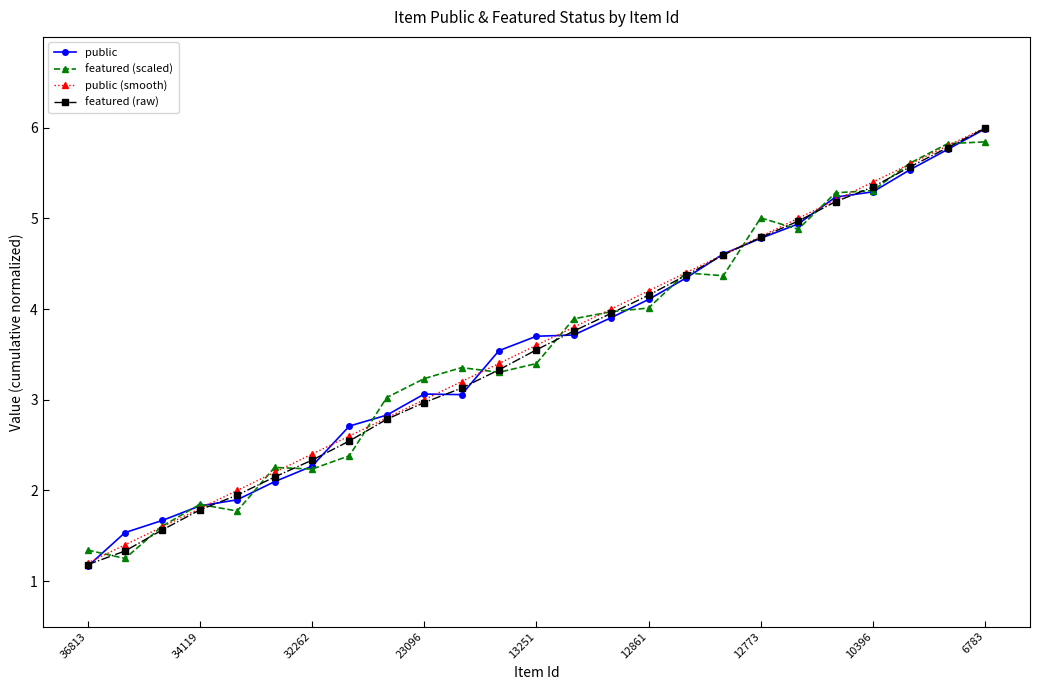

What is the sum of all featured (scaled) values?

89.4